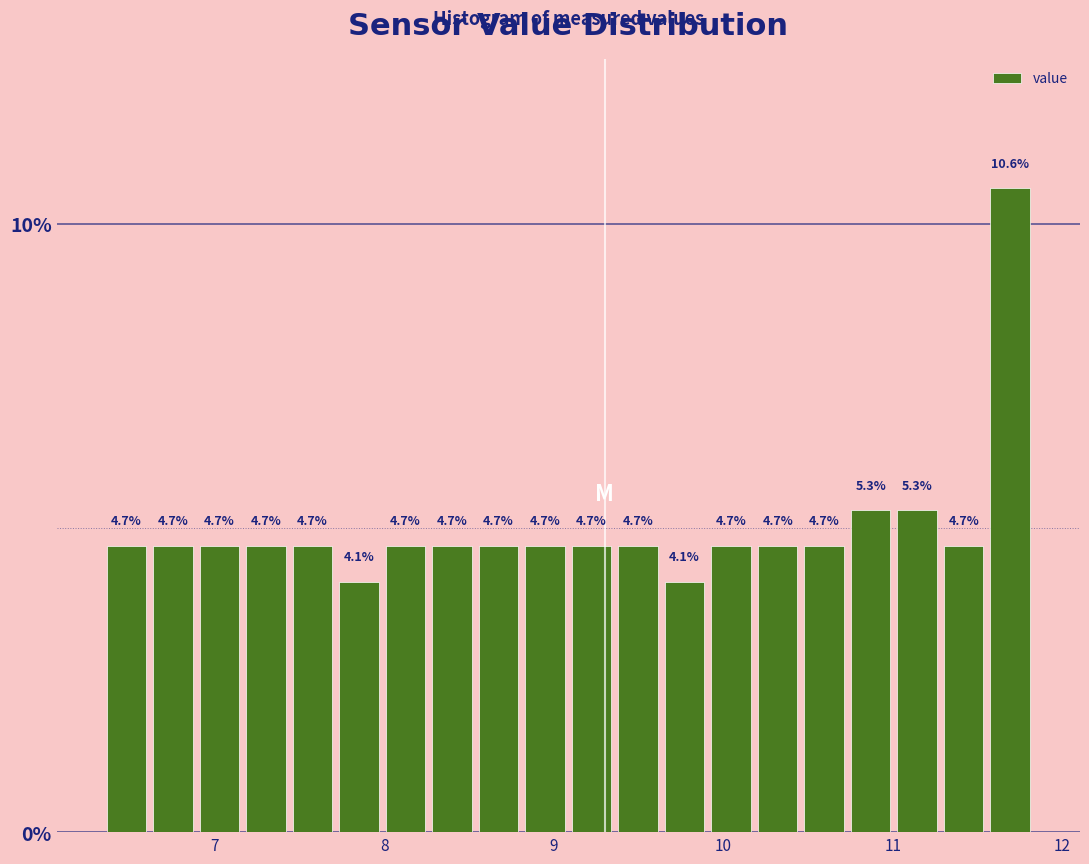

Around what value on the x-axis is the tallest bar? Give the approximate position of its centre, as read against the axis.

11.7